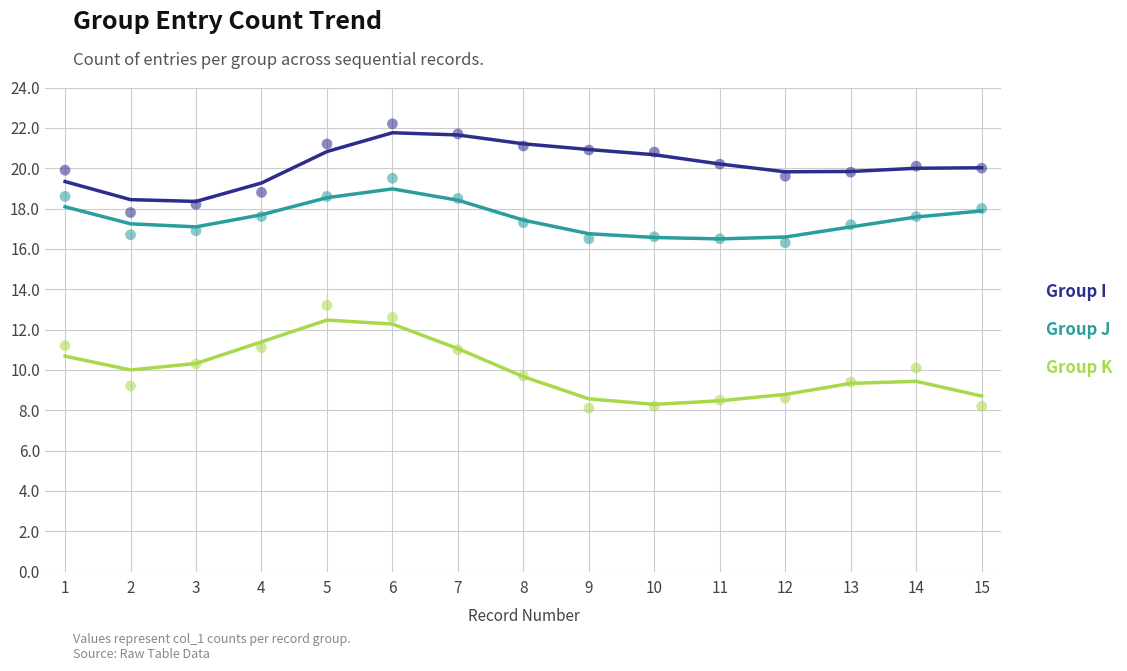

Which series has the largest total across all categories?

Group I